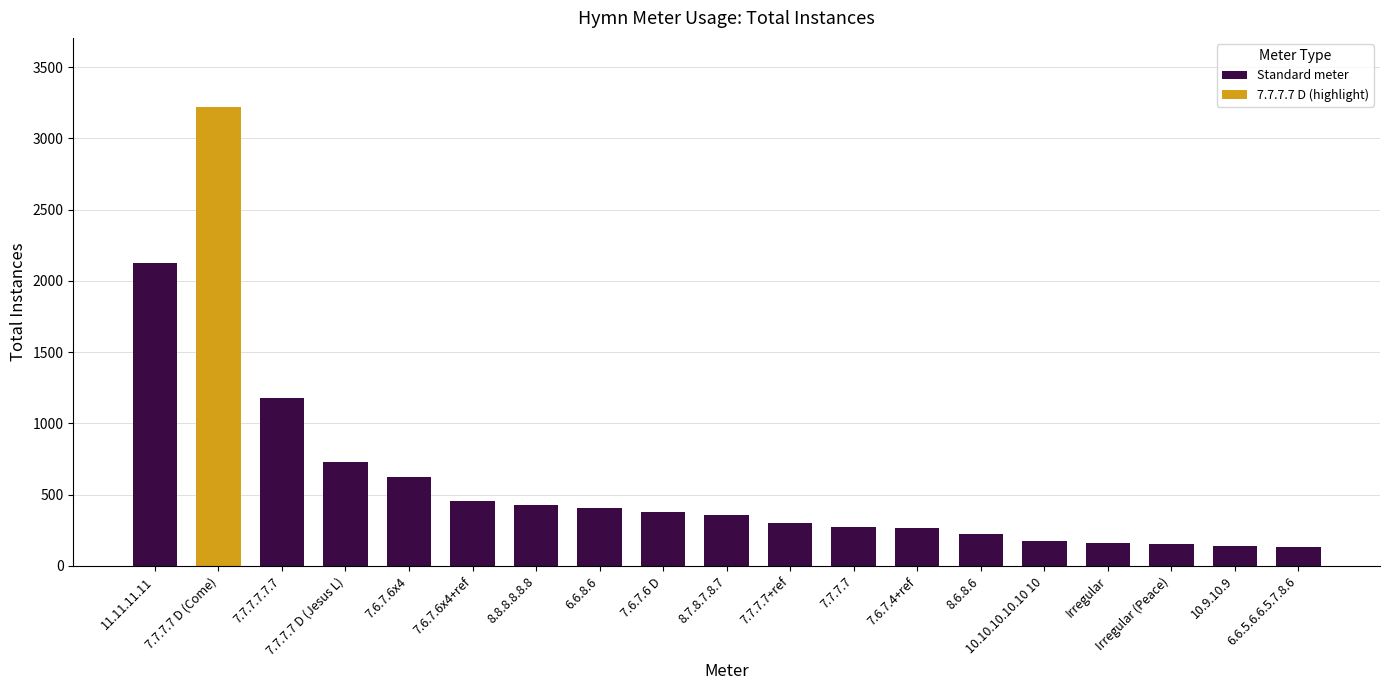

The chart shows a value of 229 at 6.6.8.6. True or false?

False